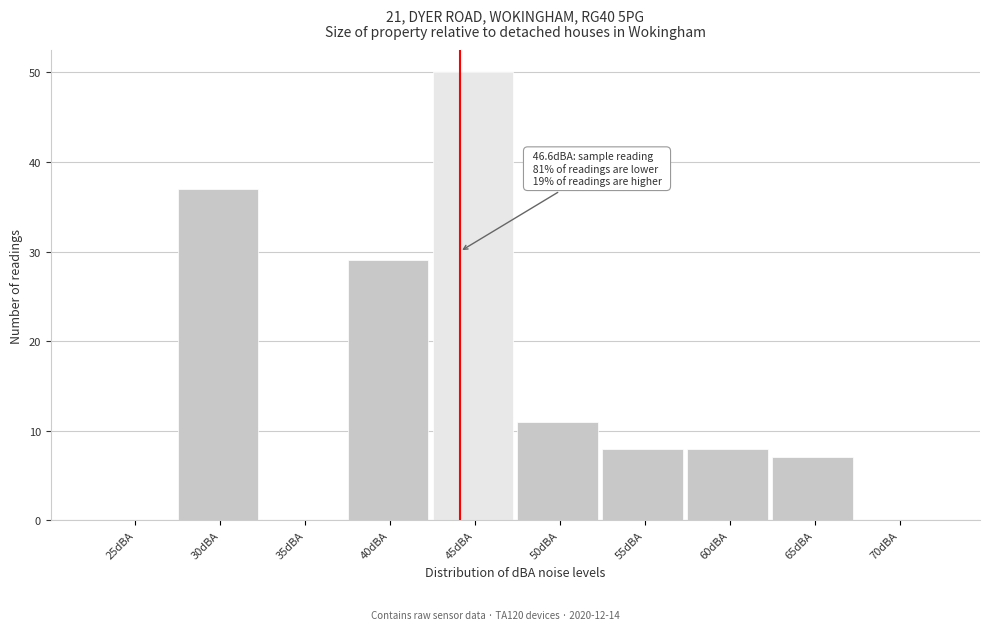

Reading right to left, what are all the values shown in this chart?

70dBA=0	65dBA=7	60dBA=8	55dBA=8	50dBA=11	45dBA=50	40dBA=29	35dBA=0	30dBA=37	25dBA=0